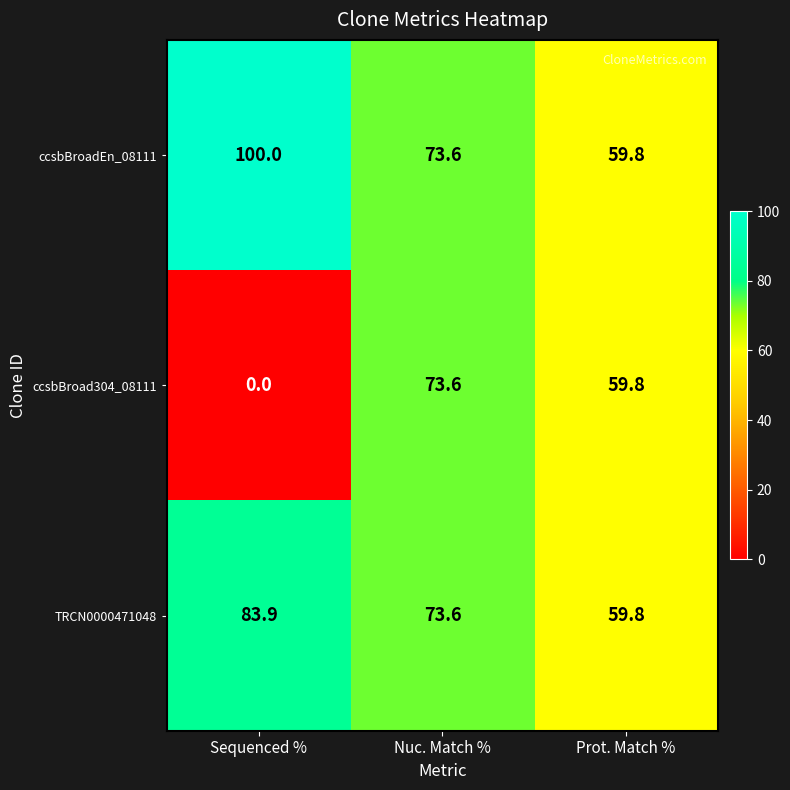

What is the sum of the ccsbBroad304_08111 values at Prot. Match % and Sequenced %?

59.8